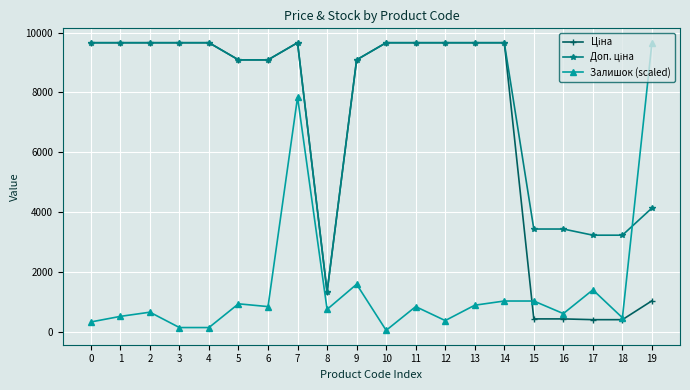

What is the spread (max minus min) of values at 18?

2825.2